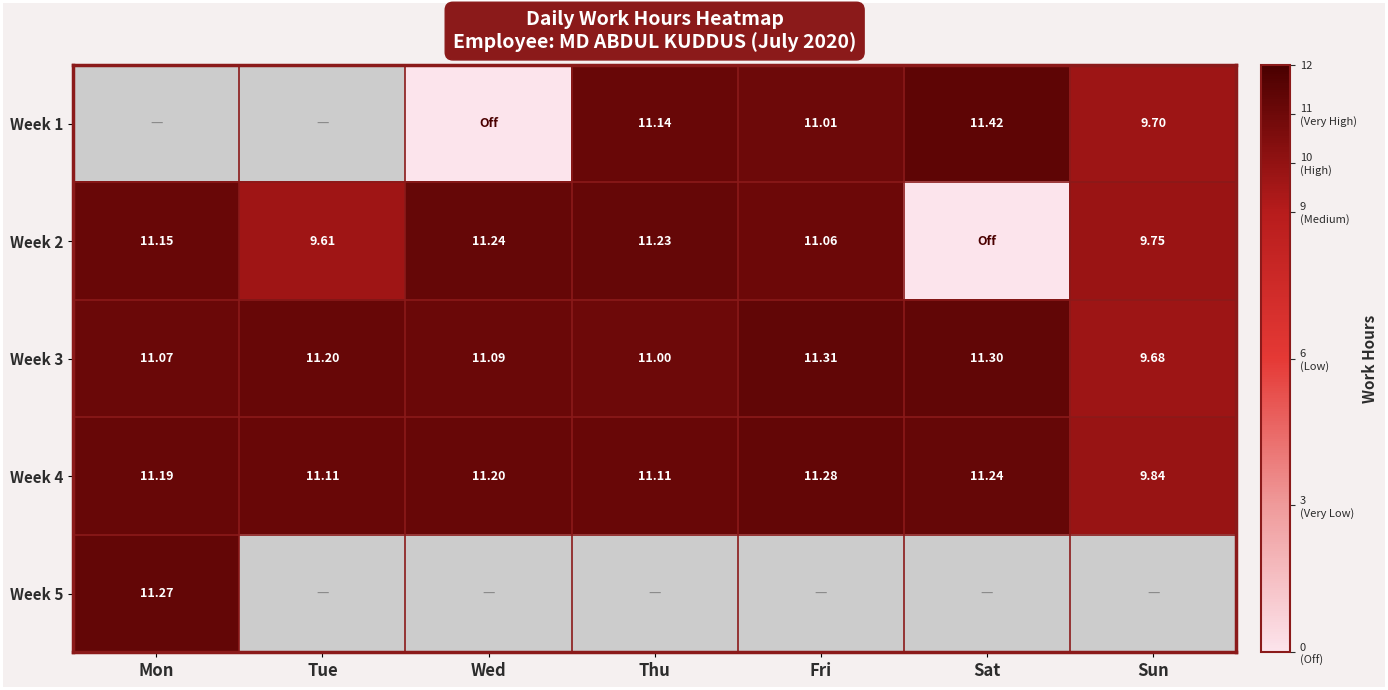

What is the average value of the Week 4 series?

11.0